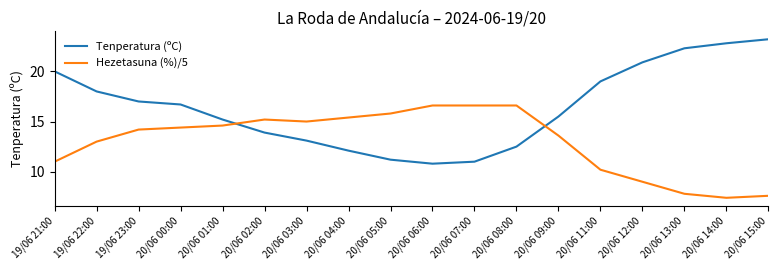

Rank the series by their maximum value, from highest to lowest.

Tenperatura (ºC), Hezetasuna (%)/5